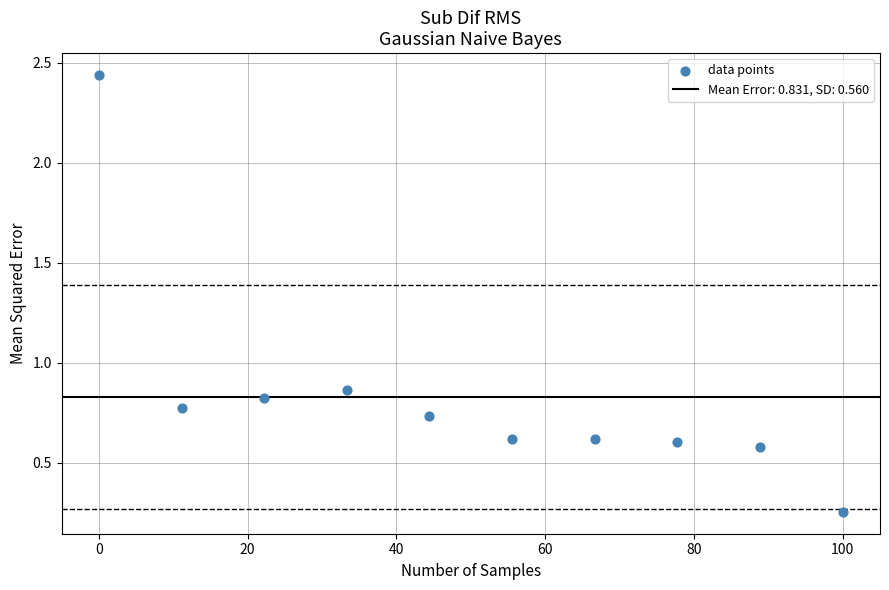

What is the average X value?

50.0